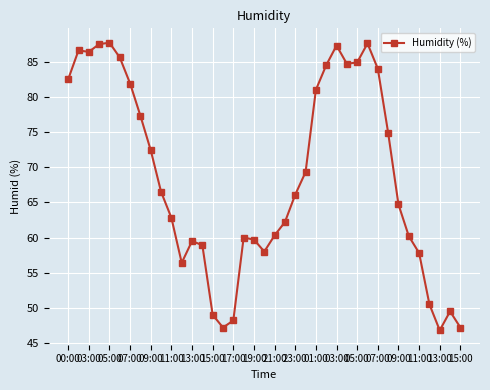

Does the chart have visible grid lines?

Yes